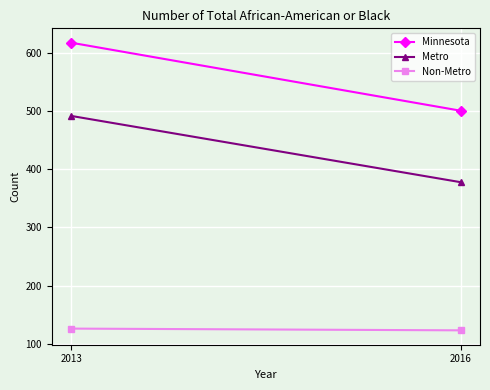

Is it true that Metro equals 378 at 2016?

True